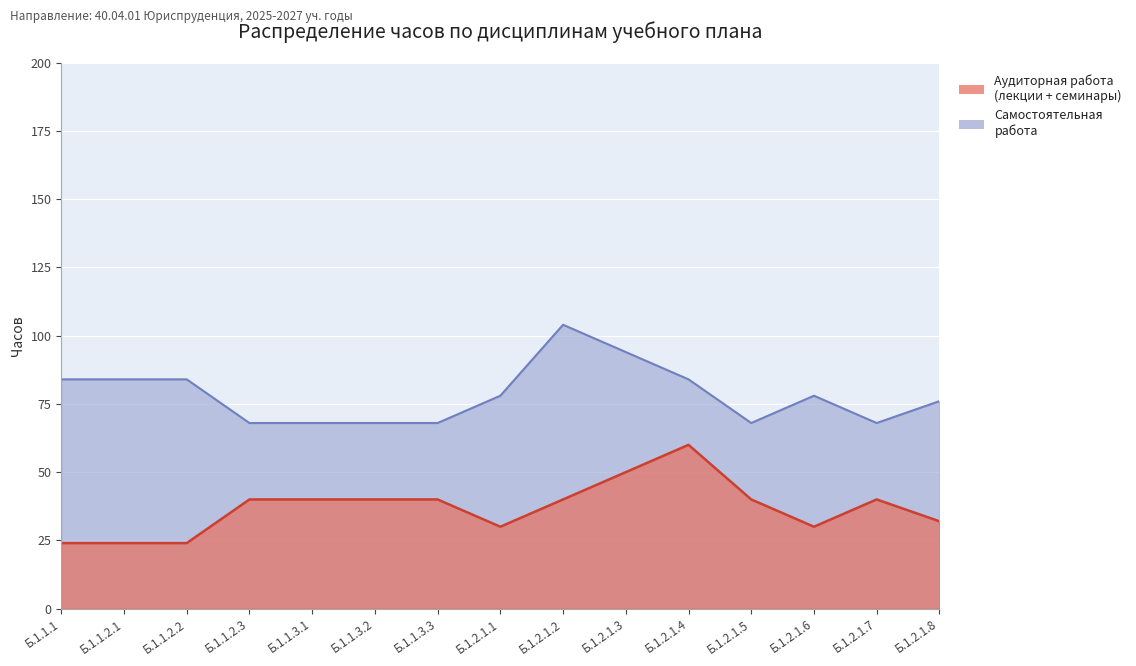

How many values in the Аудиторная работа series exceed 40?

2